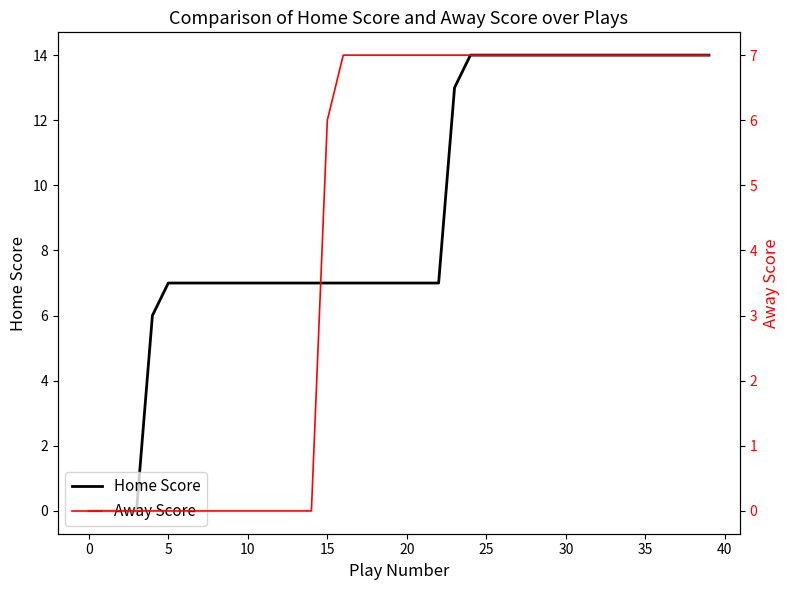

True or false: Away Score and Home Score intersect in this chart.

False